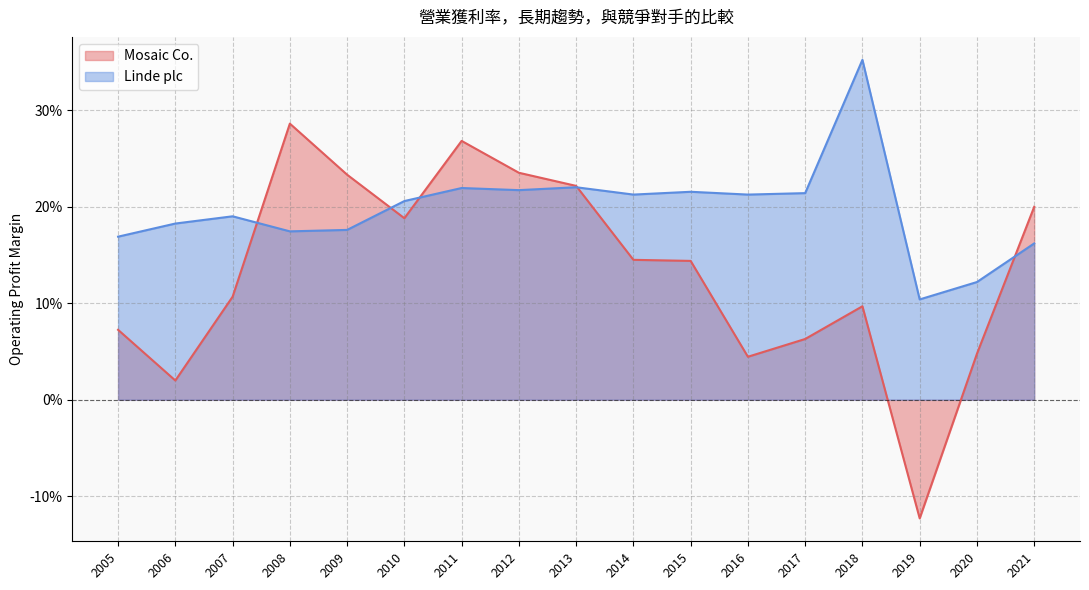

At which category does the chart reach its minimum across all series?

2019